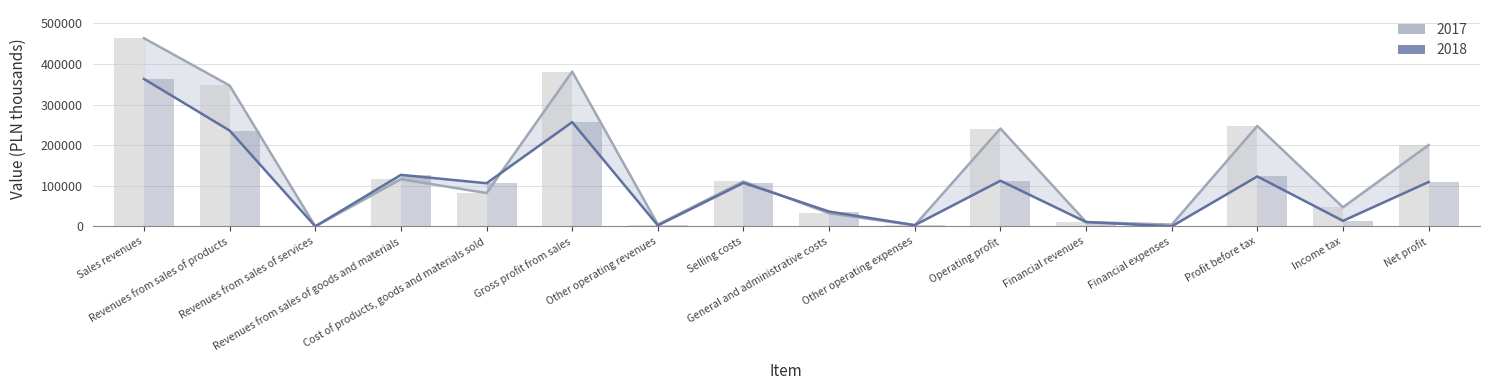

At how many categories does at least one series exceed 314075?

3